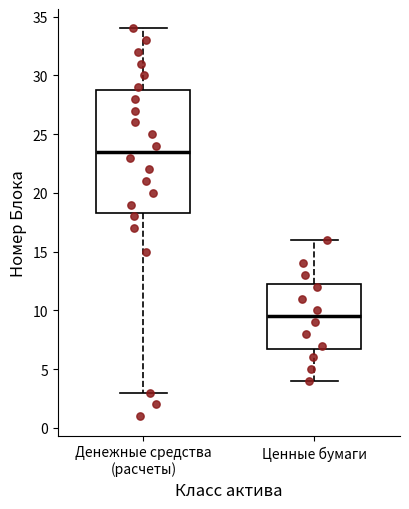

Where does the median line of the box for Ценные бумаги sit on the y-axis? The values are not printed on the chart, so give them approximately, as read against the axis.

9.5